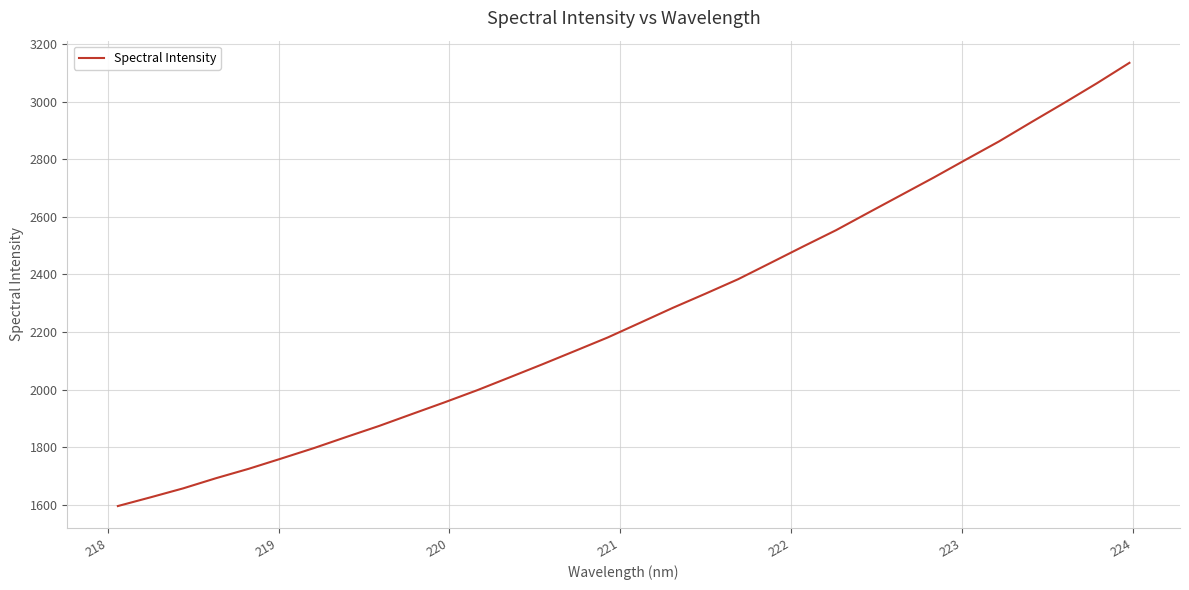

What is the greatest value displayed?

3135.3